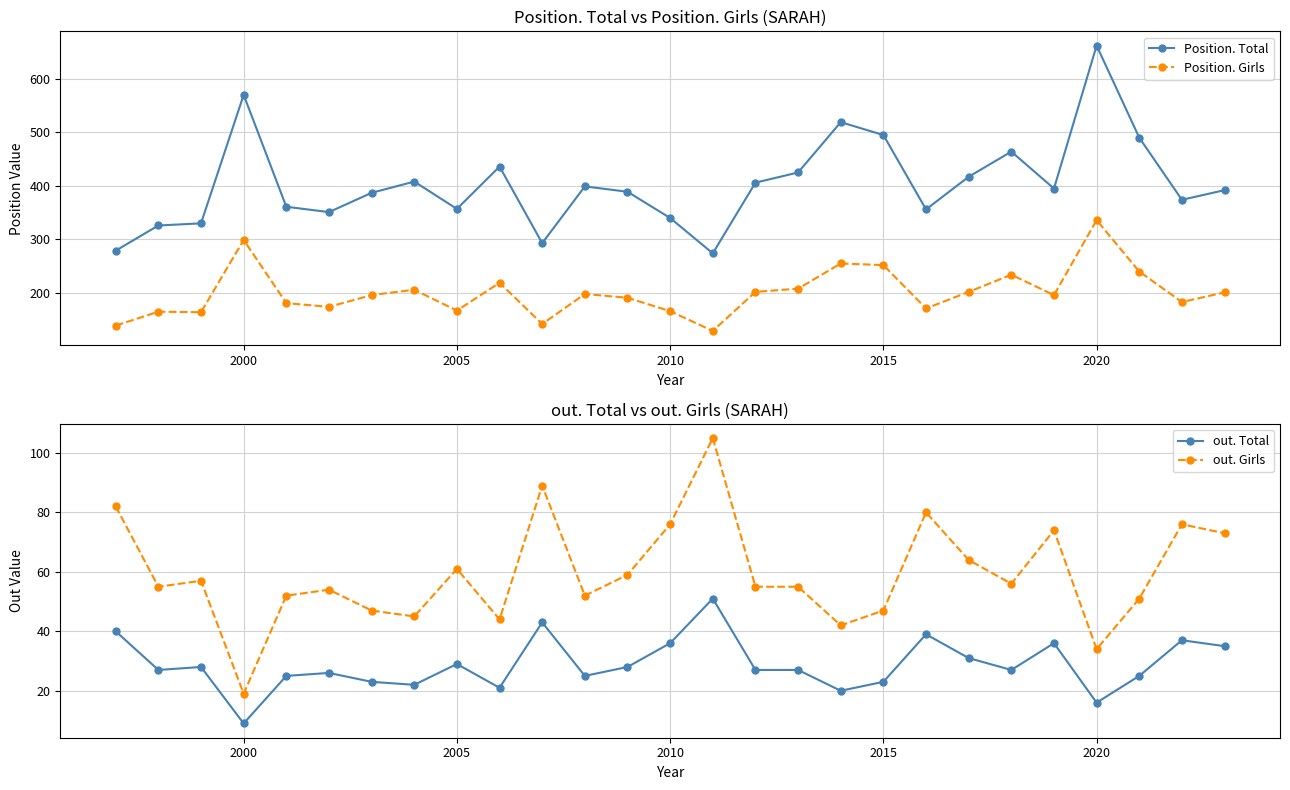

True or false: out. Total and Position. Girls cross at least once.

False